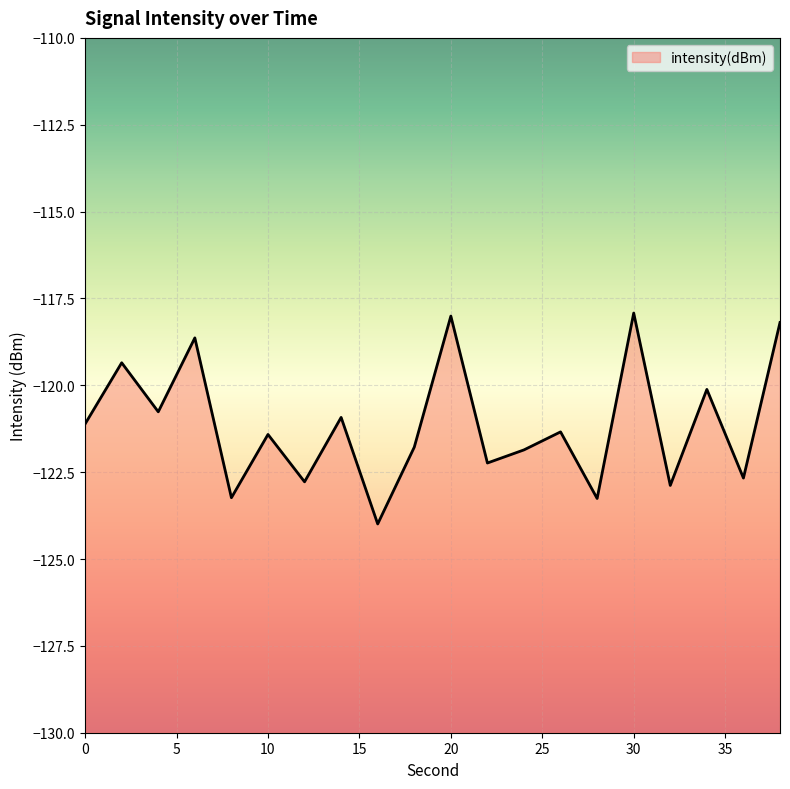

What is the value of the 17th point from the left?

-122.9